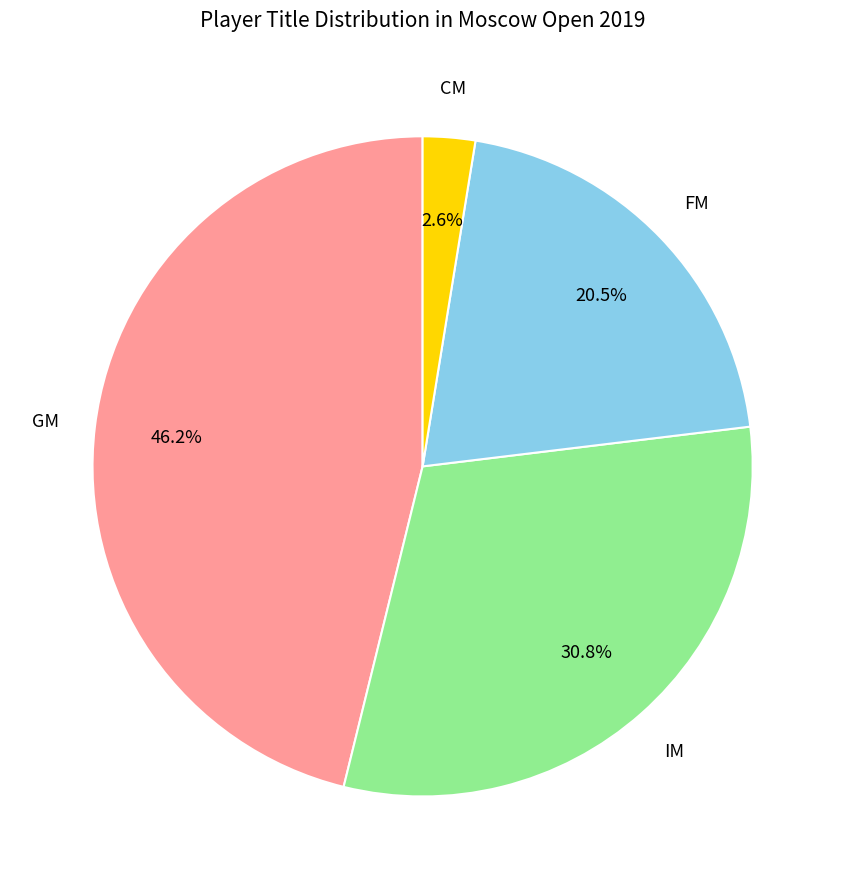

Count the number of slices in the pie.

4